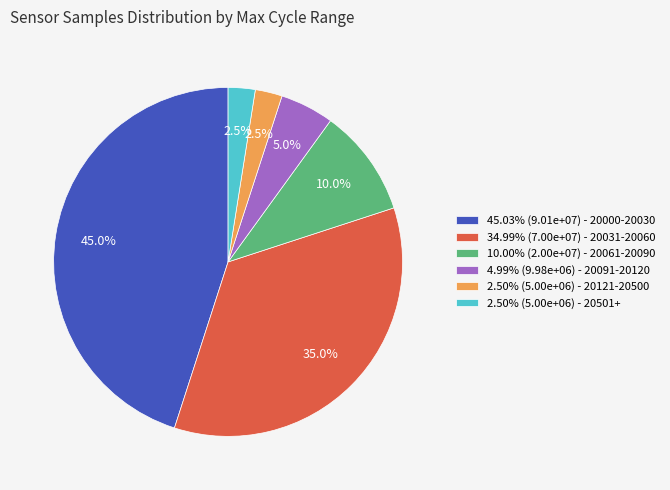

What is the total percentage of 2.50% (5.00e+06) - 20121-20500 and 10.00% (2.00e+07) - 20061-20090?

12.5%